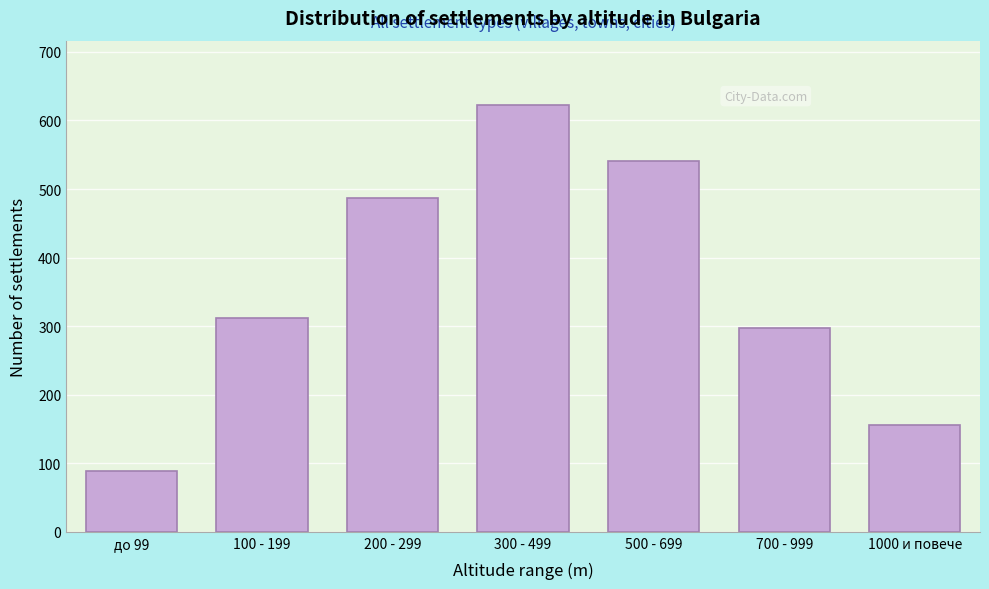

Reading left to right, list all the values displayed in this chart.

до 99=89	100 - 199=312	200 - 299=487	300 - 499=623	500 - 699=541	700 - 999=298	1000 и повече=156